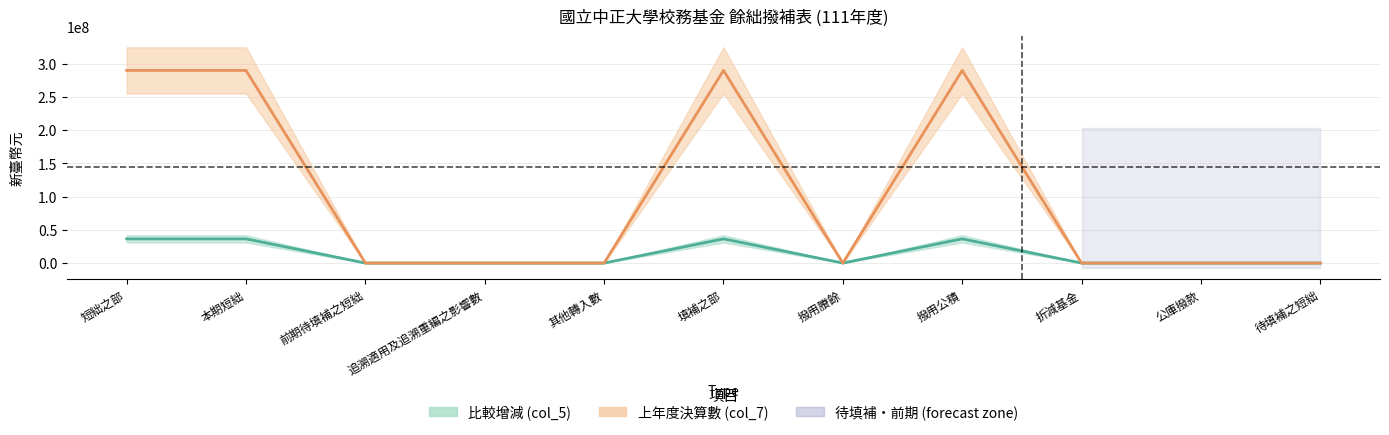

At 短絀之部, list the series in order from largest to smallest.

上年度決算數 (col_7), 比較增減 (col_5)